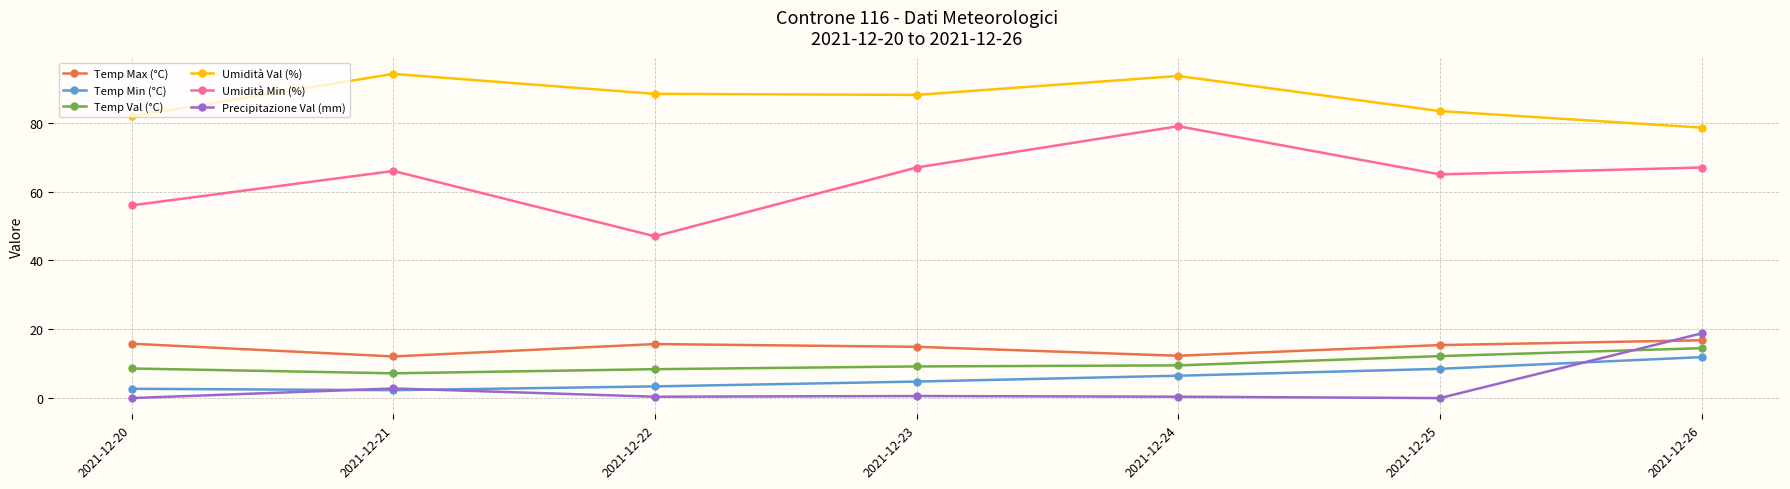

What is the difference between the highest and lowest values at 2021-12-20?

81.9